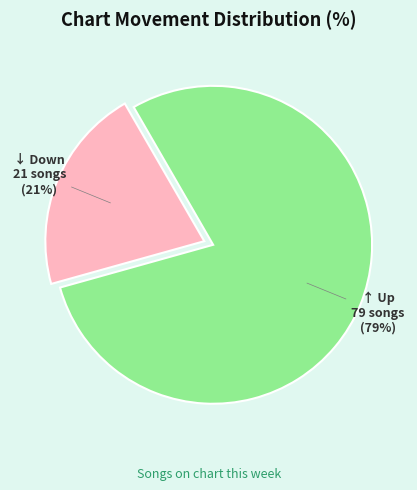

To the nearest percent, what is the difference between the largest and smallest slice percentages?

58%